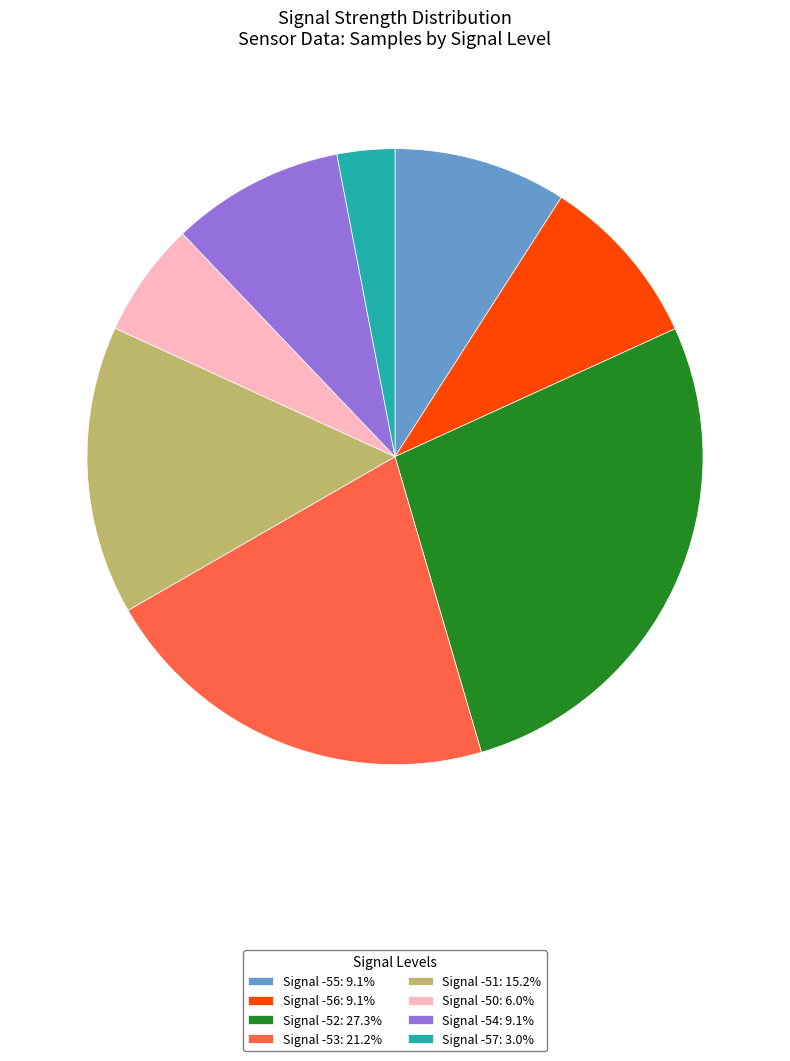

Approximately how many times larger is the value at Signal -56: 9.1% compared to Signal -57: 3.0%?

3.0